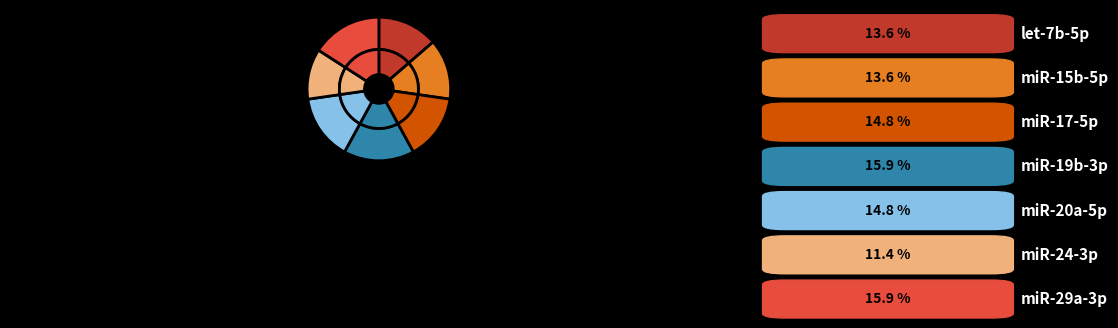

To the nearest percent, what percentage of the pie is miR-19b-3p?

16%